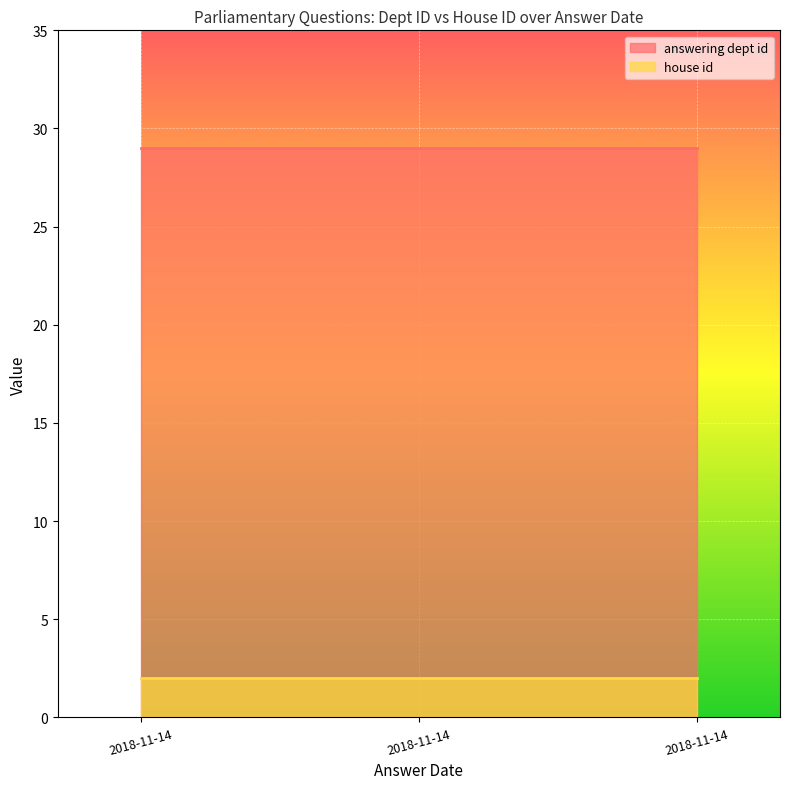

How many lines are shown in the chart?

2